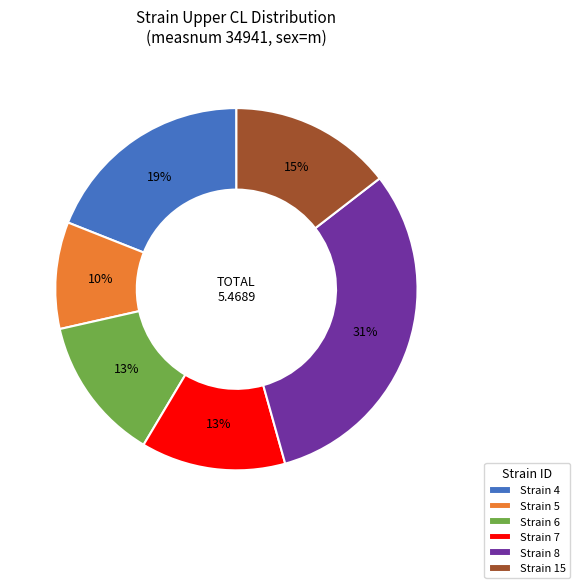

Is the sum of Strain 7 and Strain 8 greater than half?

No